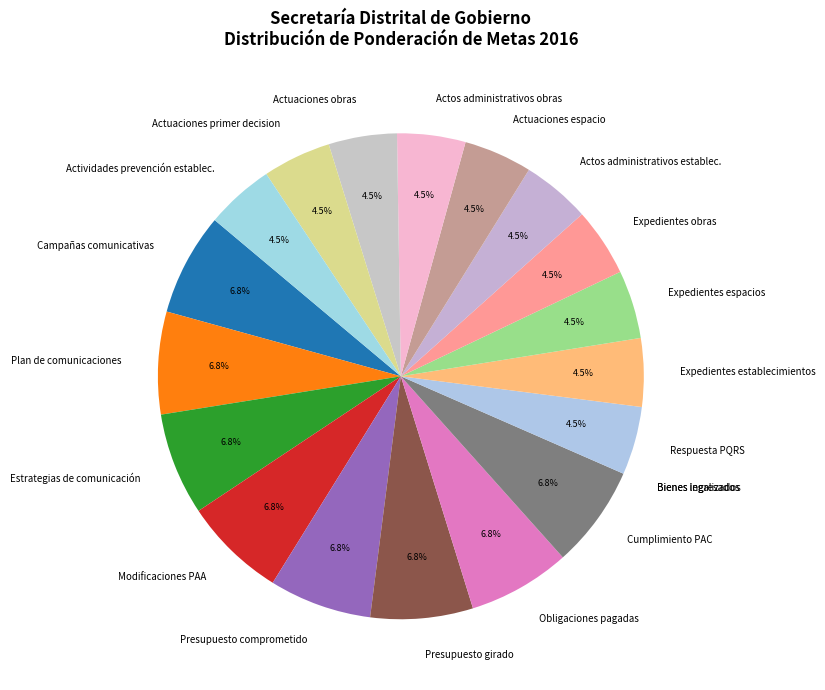

To the nearest percent, what is the average slice percentage?

5%